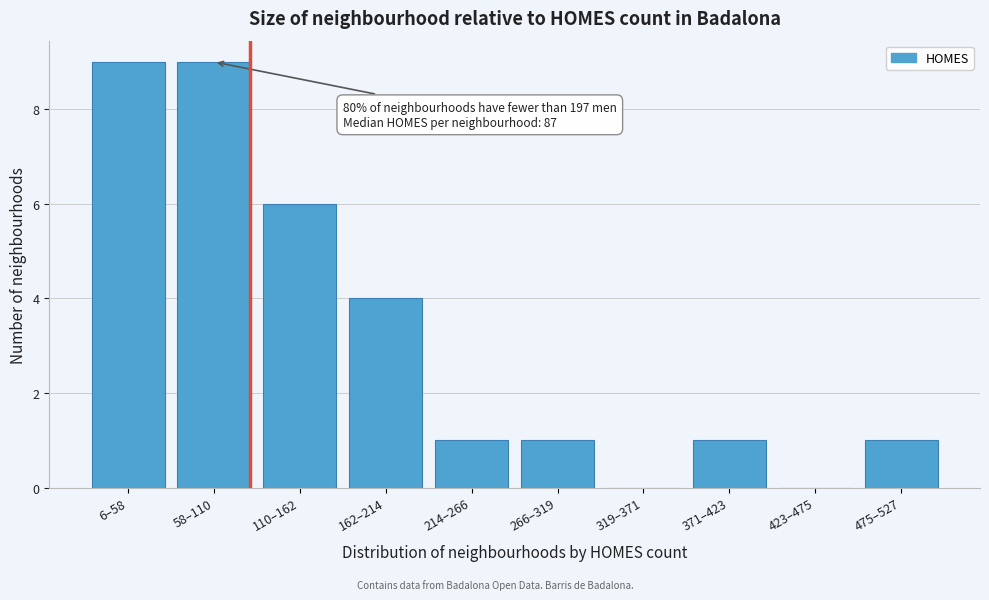

Reading right to left, what are all the values shown in this chart?

475–527=1	423–475=0	371–423=1	319–371=0	266–319=1	214–266=1	162–214=4	110–162=6	58–110=9	6–58=9